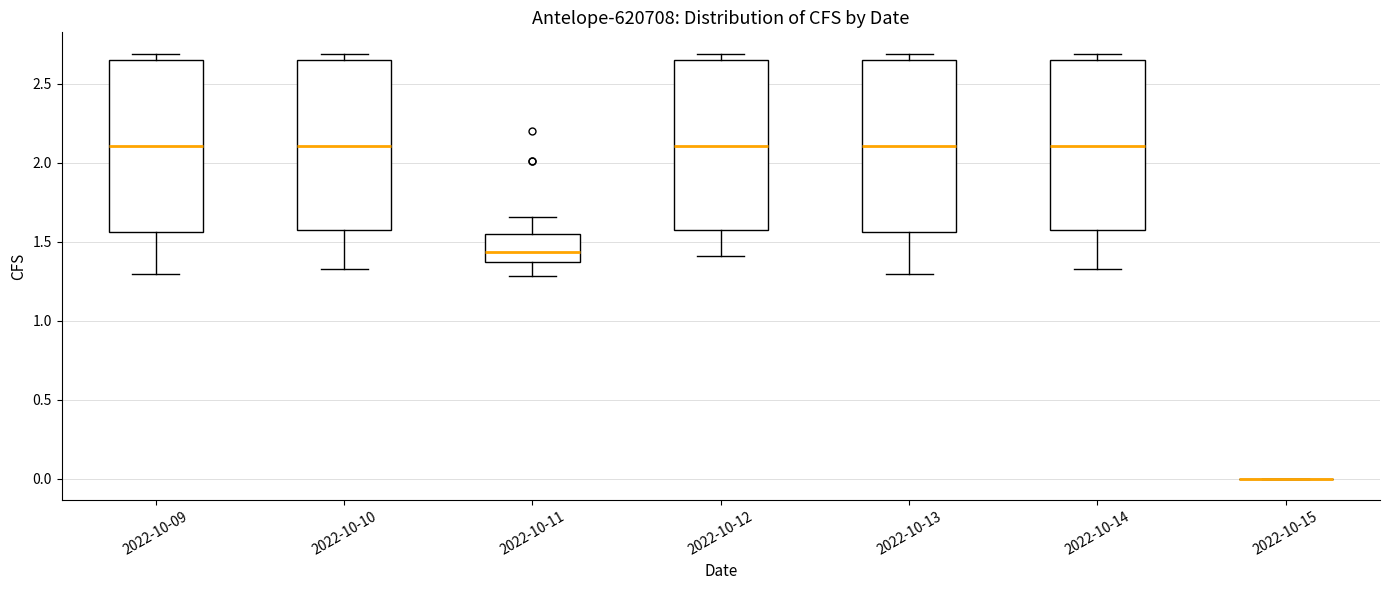

Where does the lower whisker of the box for 2022-10-12 end on the y-axis? The values are not printed on the chart, so give them approximately, as read against the axis.

1.40